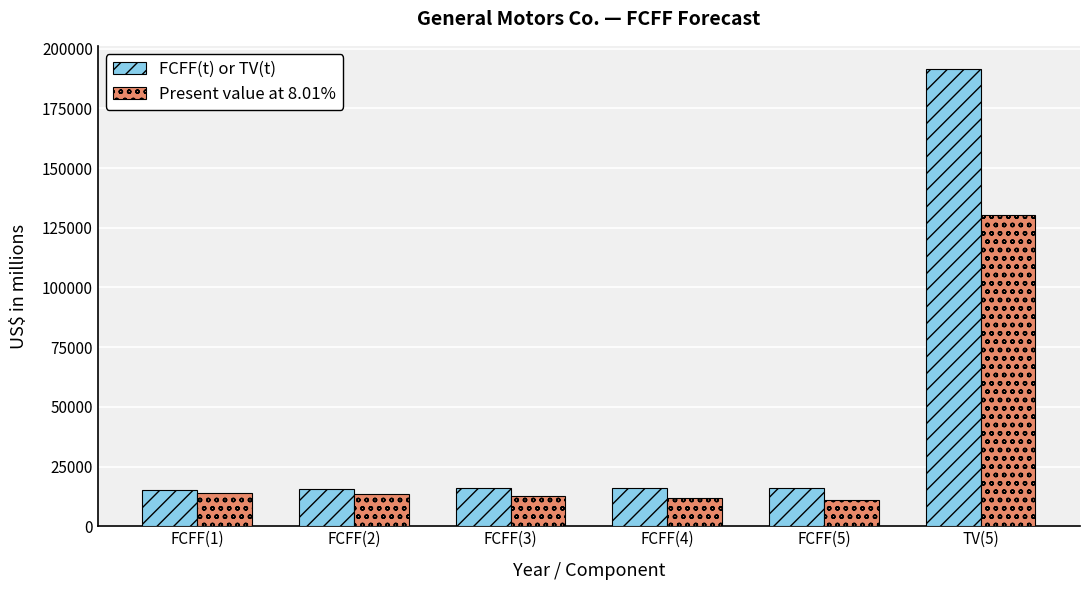

Which category has the highest value in the FCFF(t) or TV(t) series?

TV(5)